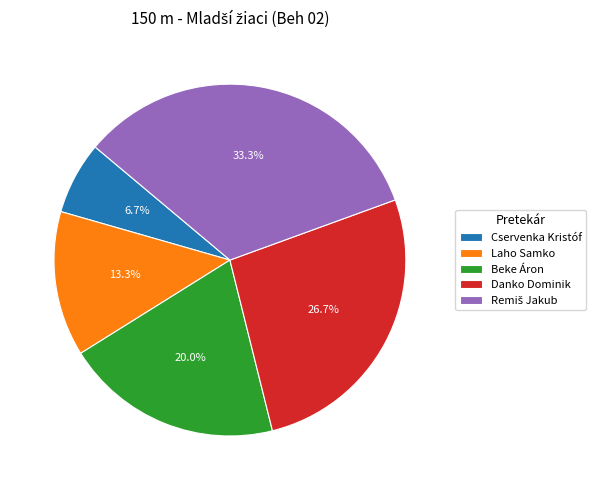

Count the number of slices in the pie.

5